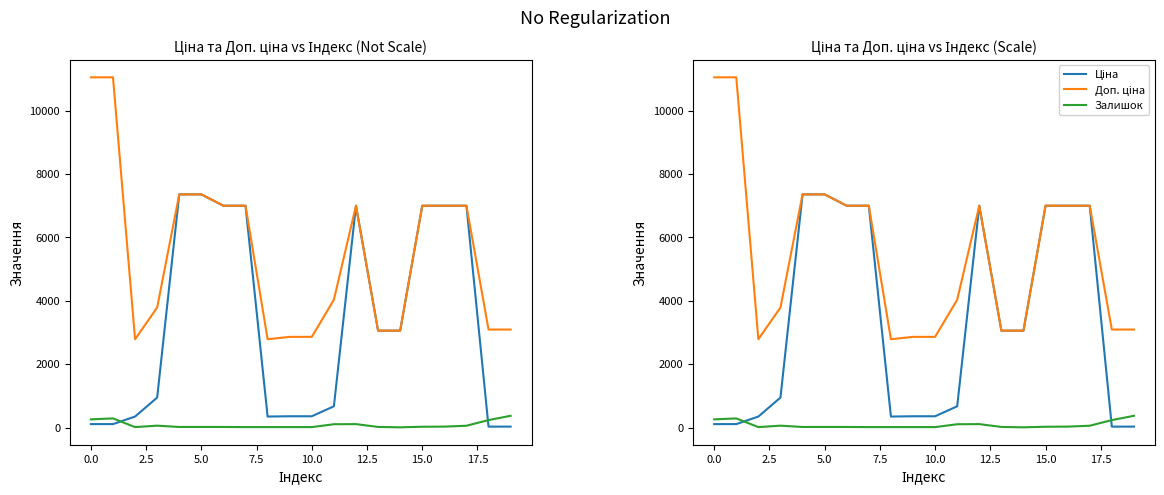

Does the chart display data point markers on the line(s)?

No